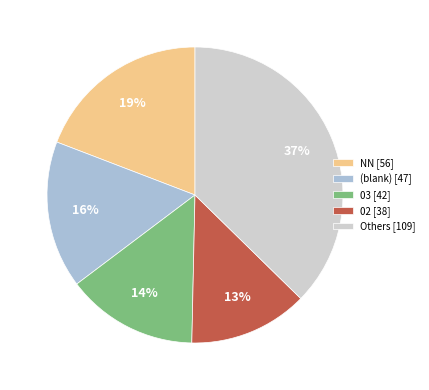

Does any single category account for the majority?

No